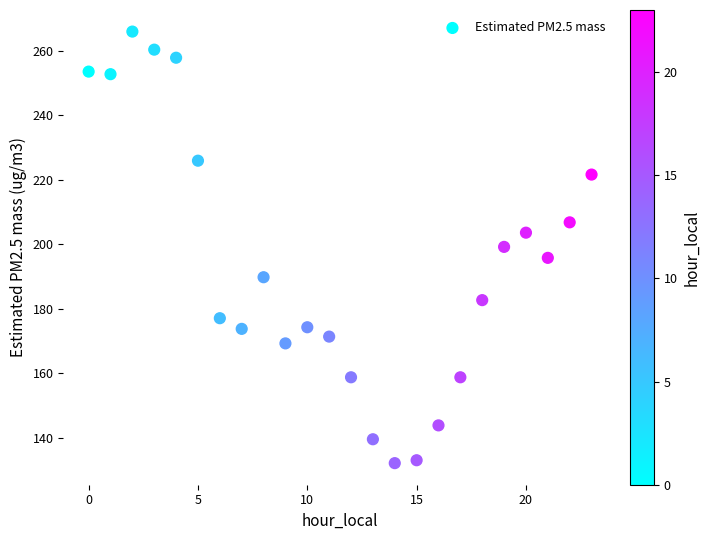

What is the range of Y values (max minus min)?

133.7